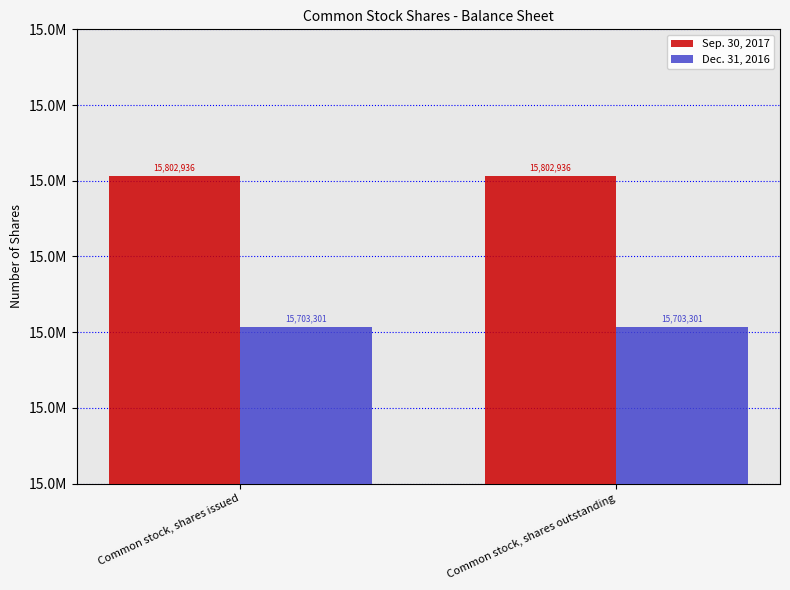

What are all the series names shown in the legend?

Sep. 30, 2017, Dec. 31, 2016